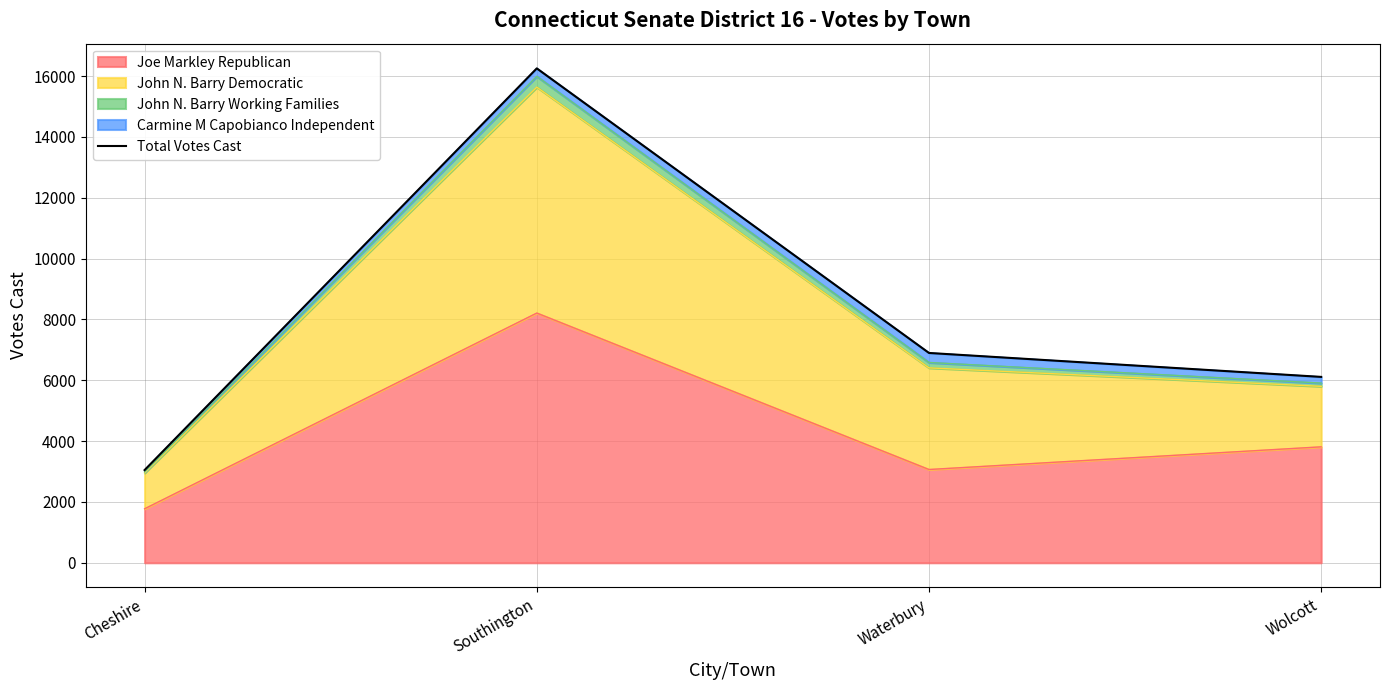

The value at Cheshire is 3048. True or false?

True